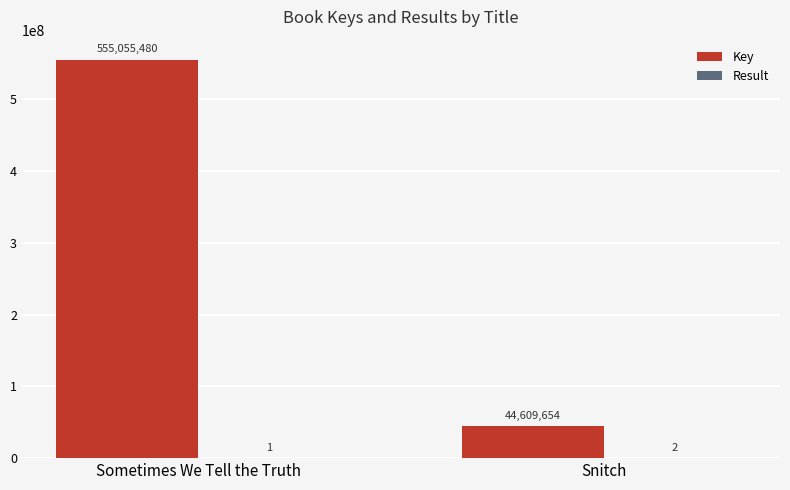

What is the maximum value for Key?

555055480